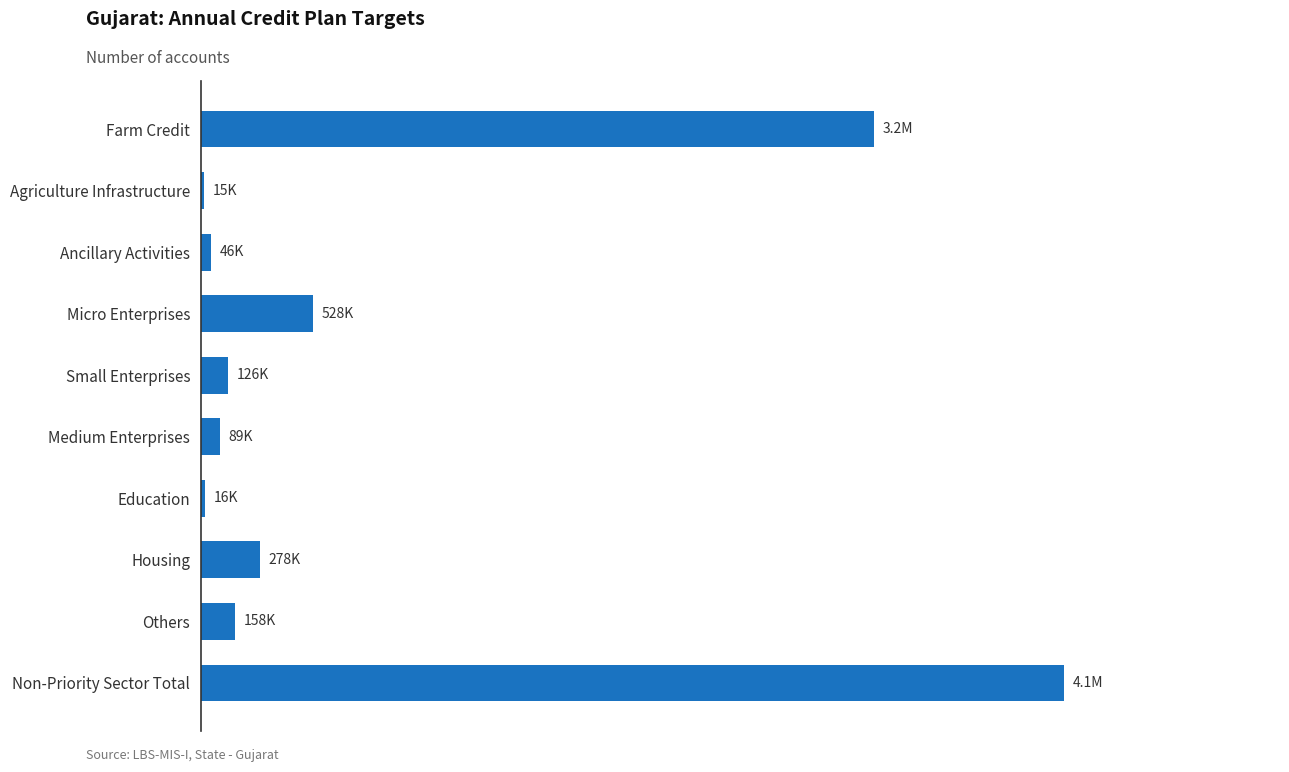

Are the bars horizontal?

Yes